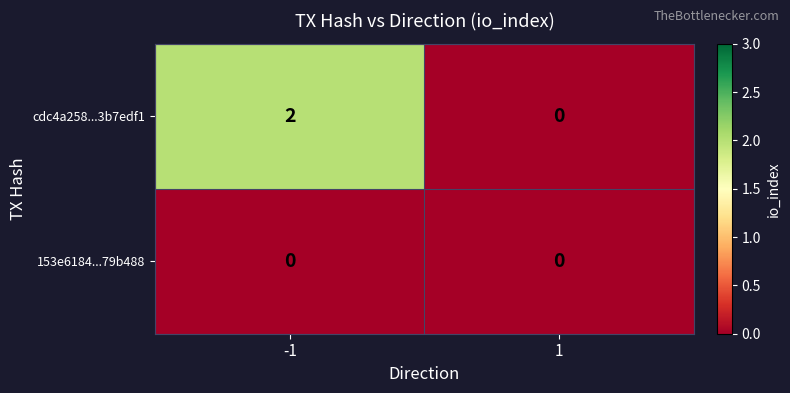

How many distinct data groups are displayed?

2